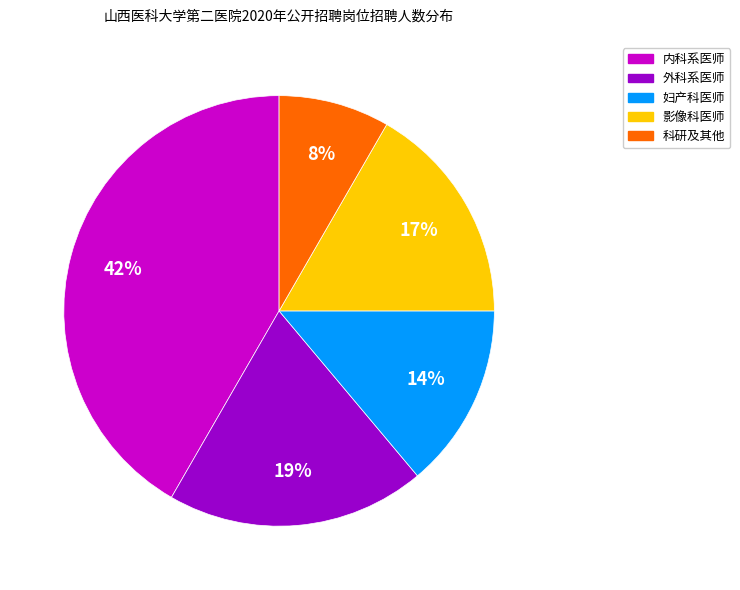

To the nearest percent, what portion does 内科系医师 represent?

42%